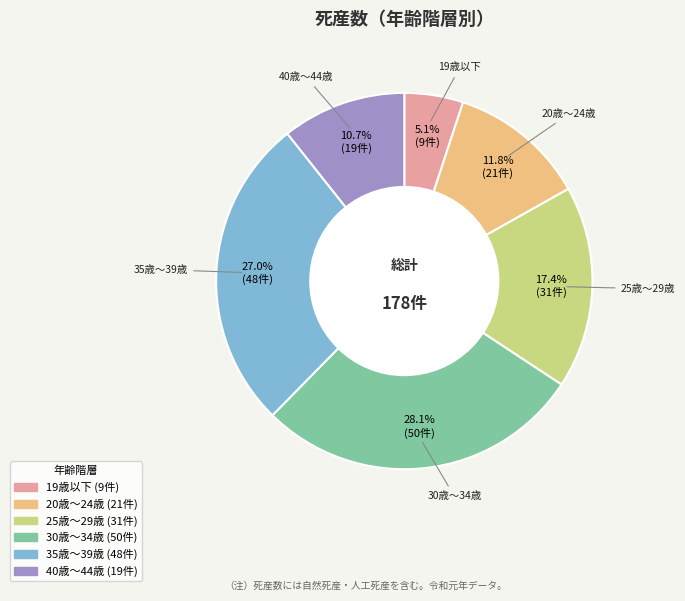

Is there any slice that represents more than half of the pie?

No